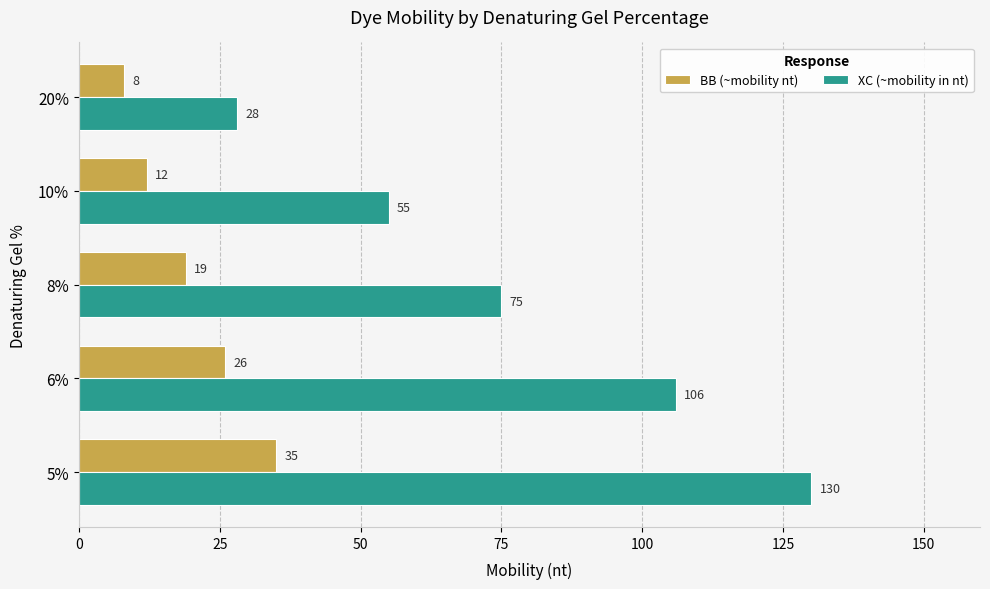

List the series in order of their peak value, highest first.

XC (~mobility in nt), BB (~mobility nt)